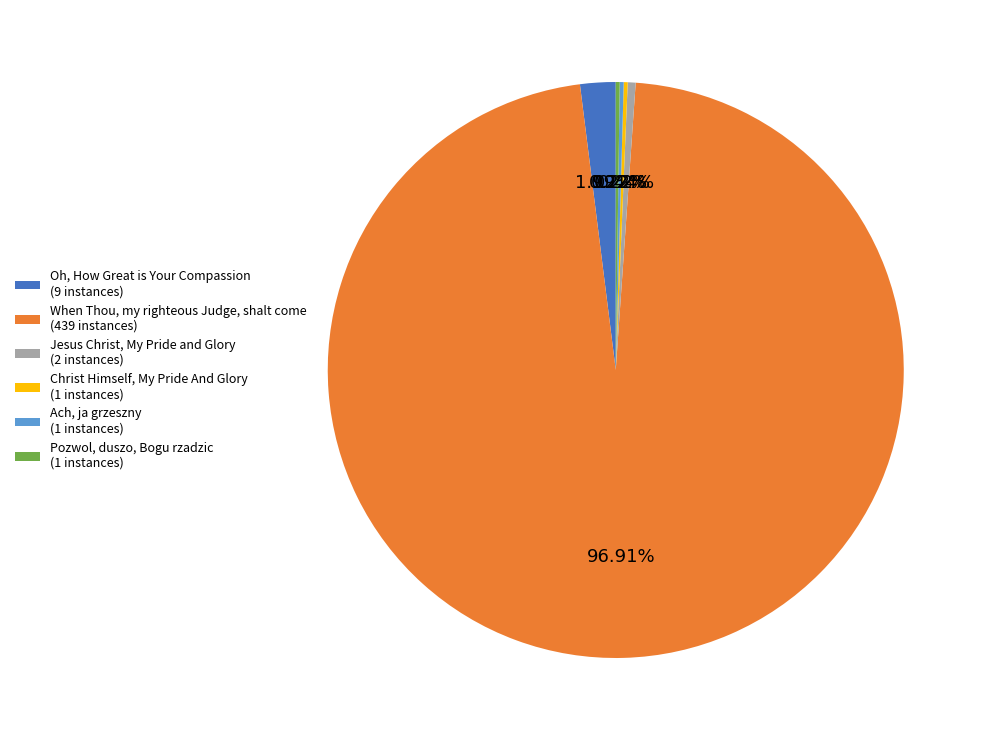

Does Jesus Christ, My Pride and Glory (2 instances) account for over 50% of the chart?

No